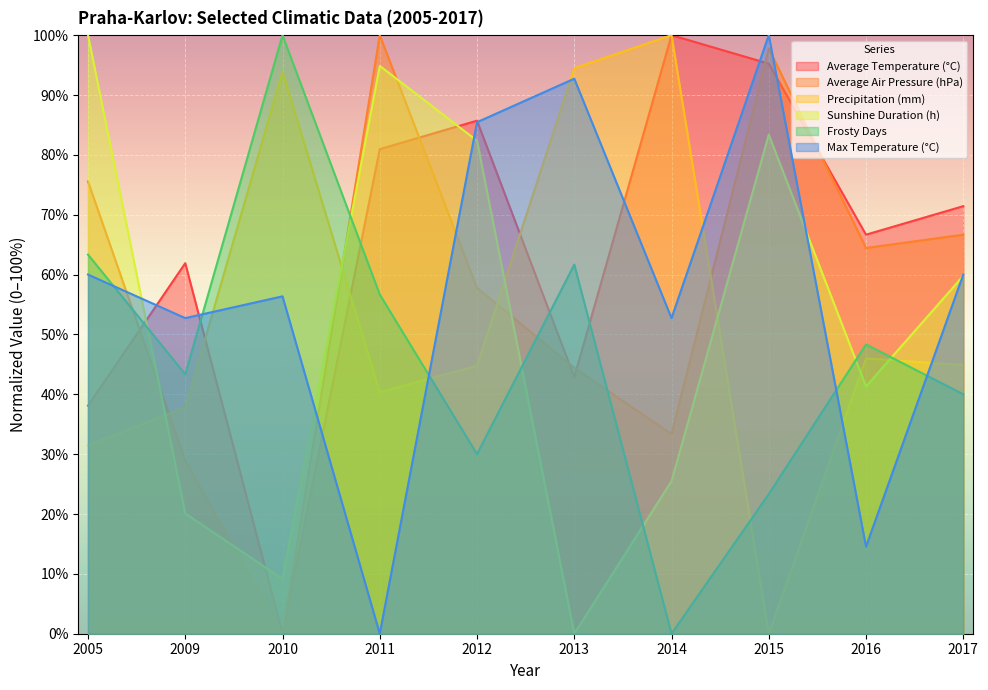

The Frosty Days series shows 152.7 at 2010. True or false?

False